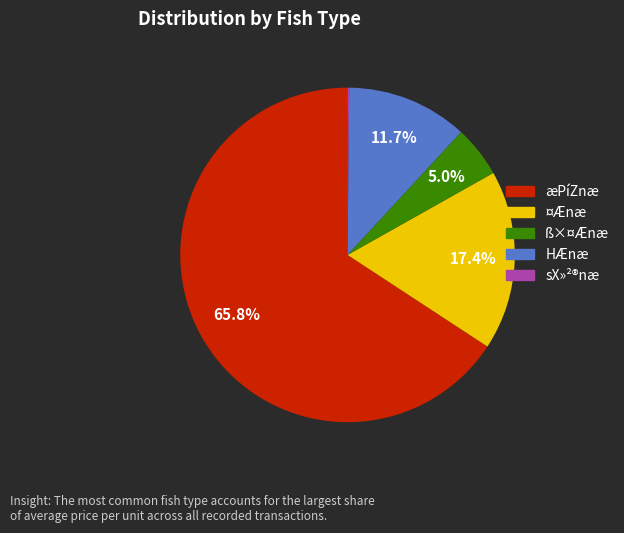

Is there a majority slice in this chart?

Yes